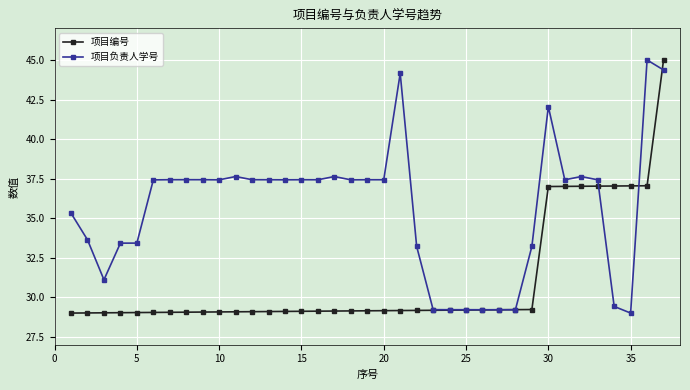

What are all the series names shown in the legend?

项目编号, 项目负责人学号